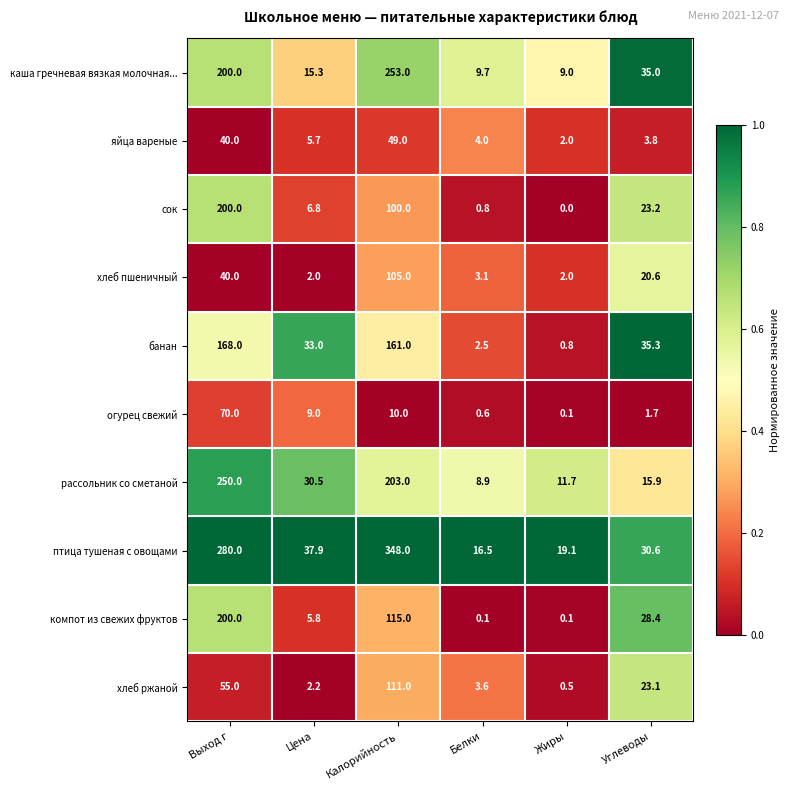

What is the spread (max minus min) of values at Углеводы?

33.6